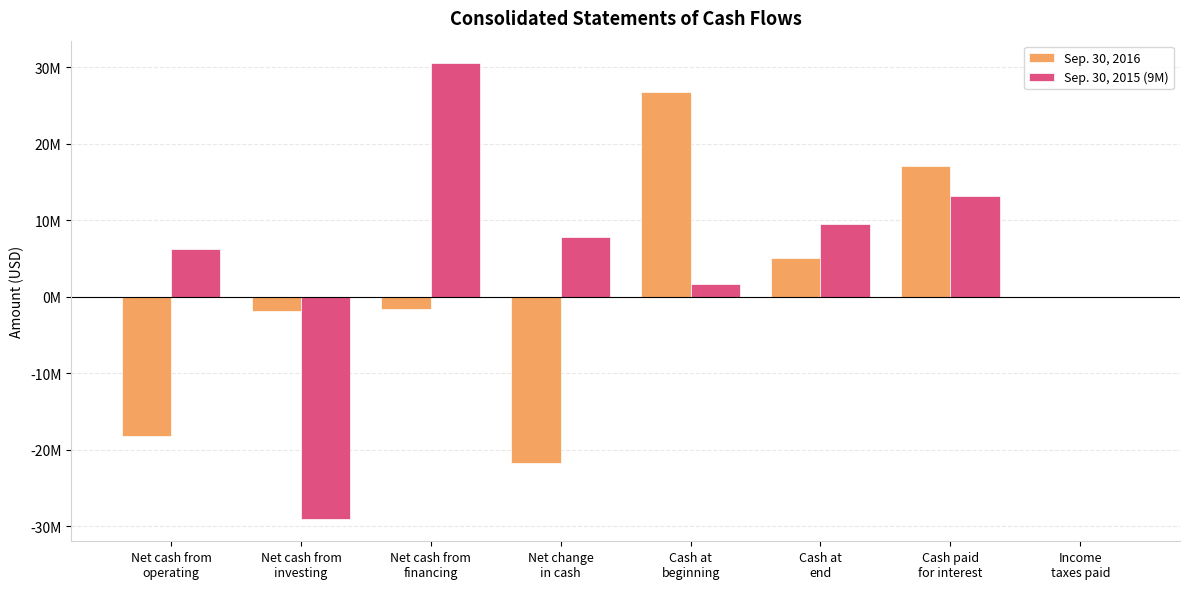

Reading left to right, extract all data points from this chart.

Sep. 30, 2016: -18184000	-1915000	-1631000	-21730000	26764000	5034000	17048000	0
Sep. 30, 2015 (9M): 6284000	-28968000	30482000	7798000	1703000	9501000	13176000	0